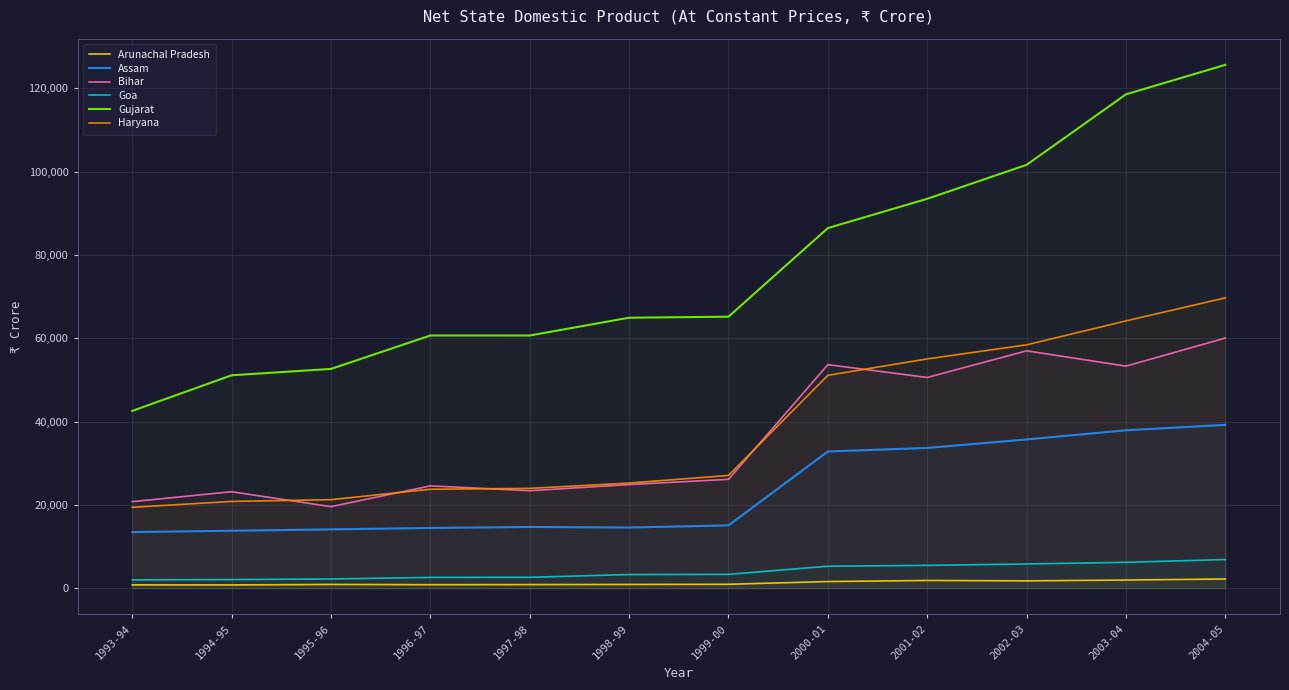

Is it true that Arunachal Pradesh equals 1544 at 1997-98?

False